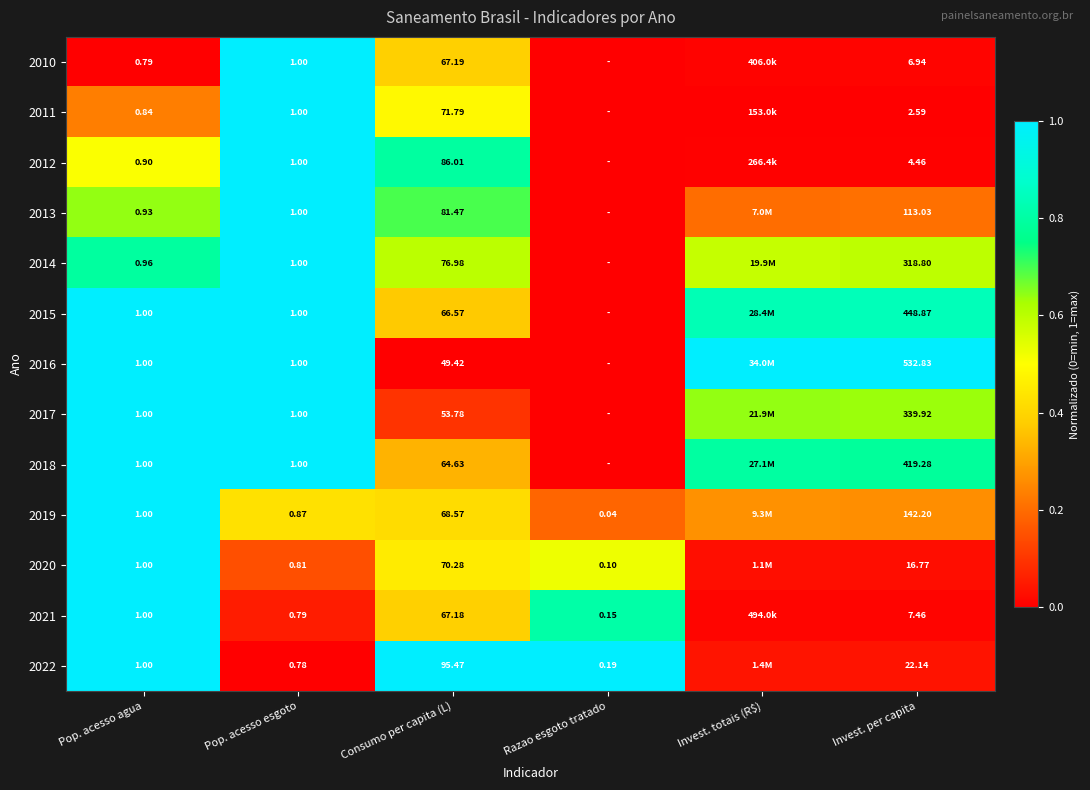

Between Pop. acesso agua and Razao esgoto tratado, which is larger?

Pop. acesso agua